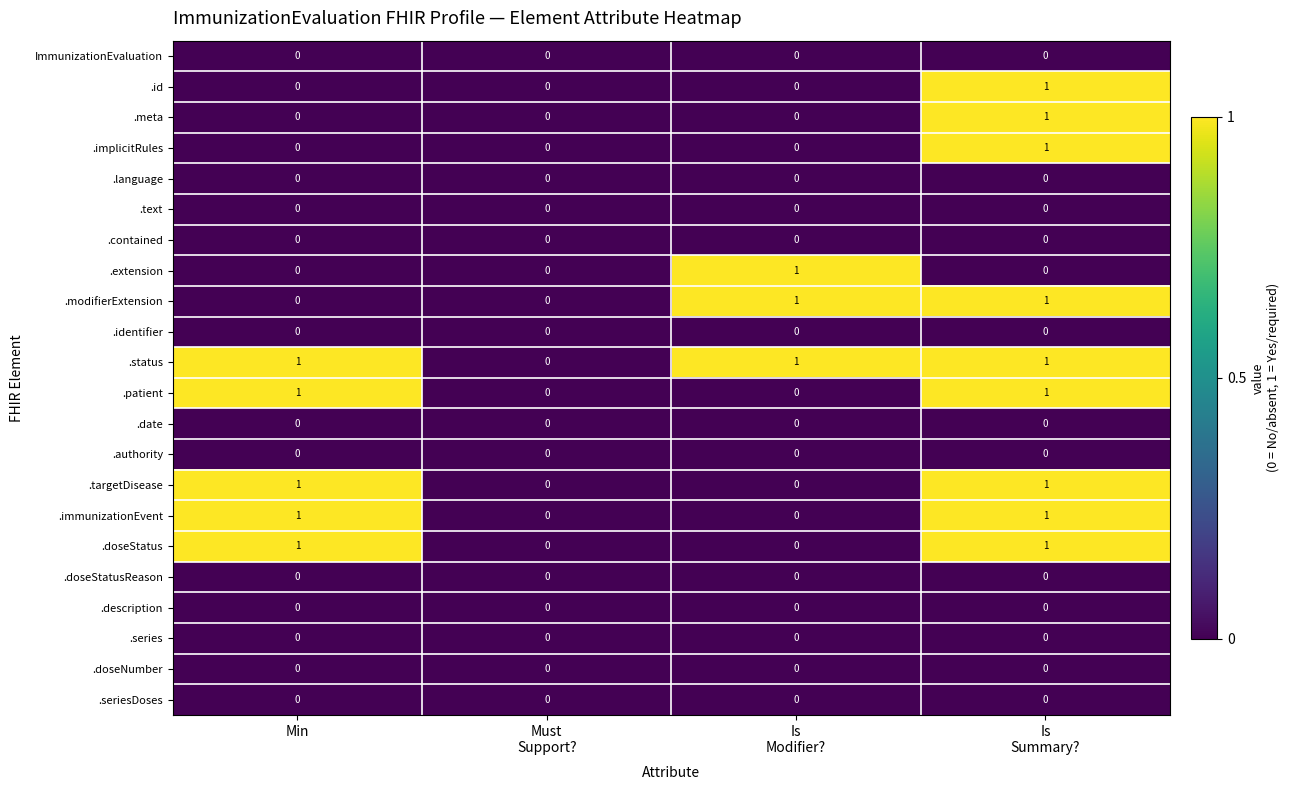

How many .modifierExtension values are between 0 and 1?

4